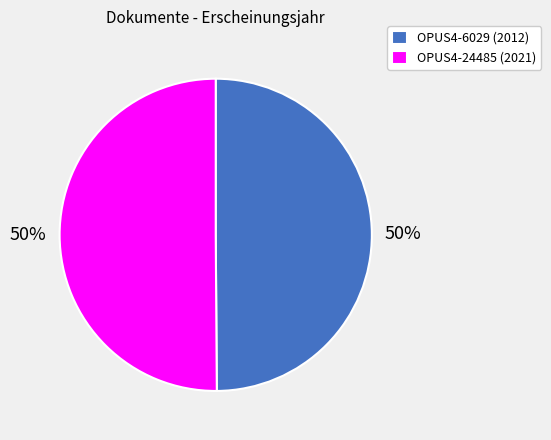

What is the ratio of the value at OPUS4-6029 (2012) to the value at OPUS4-24485 (2021)?

1.0